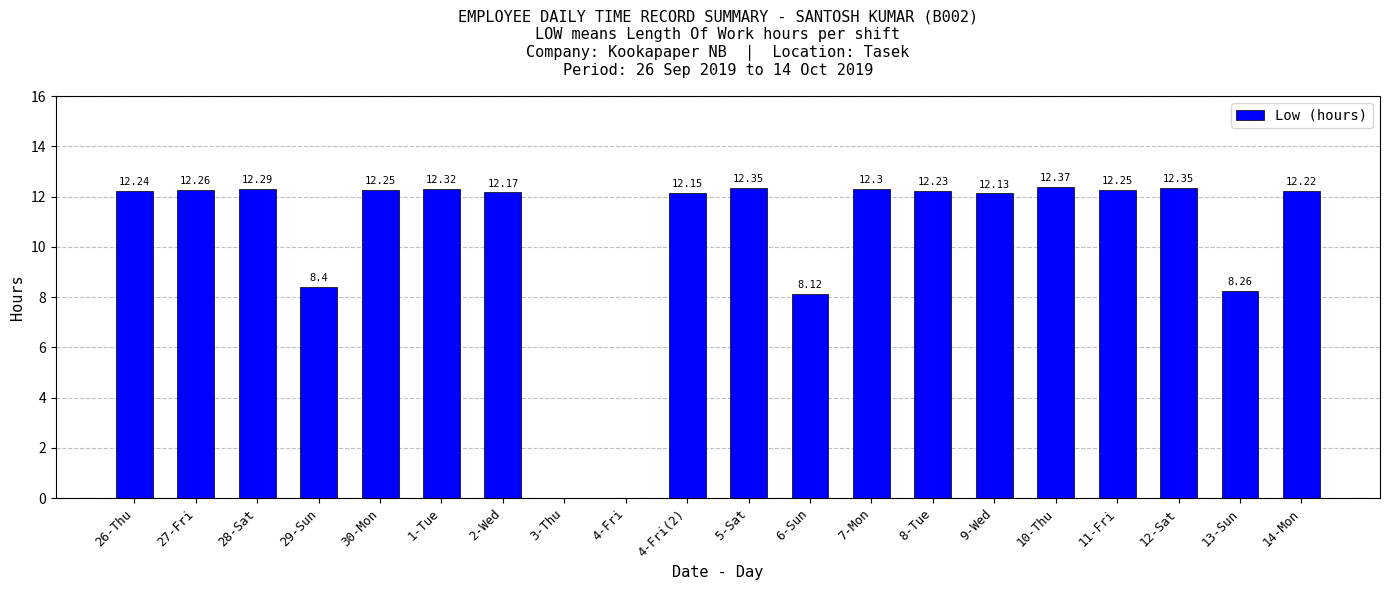

Approximately how many times larger is the value at 13-Sun compared to 5-Sat?

0.7